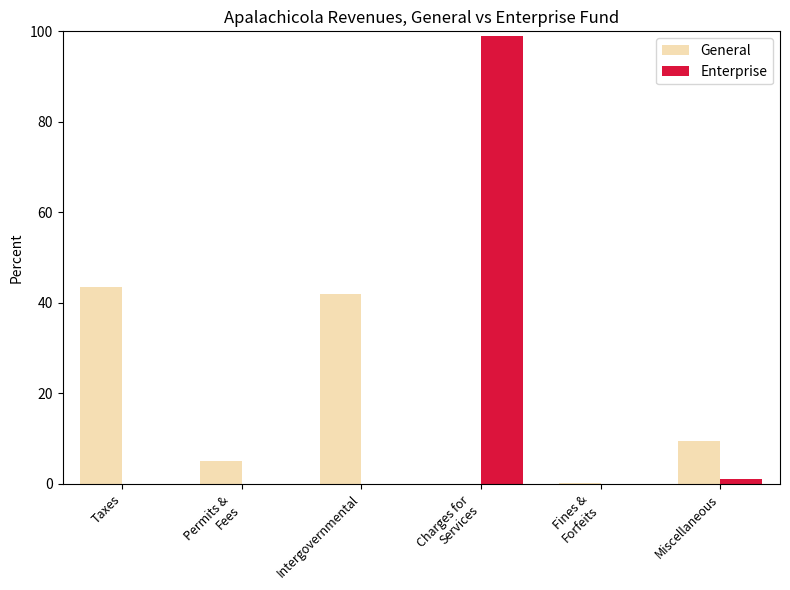

What is the sum of the General values at Charges for
Services and Taxes?

43.5